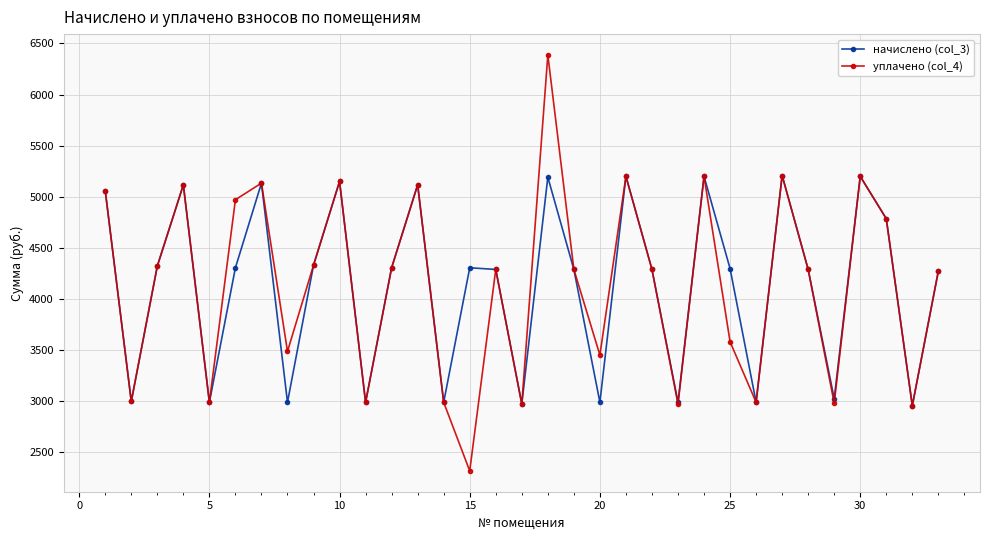

What is the value of the начислено (col_3) point at the 4th from the left?

5117.0